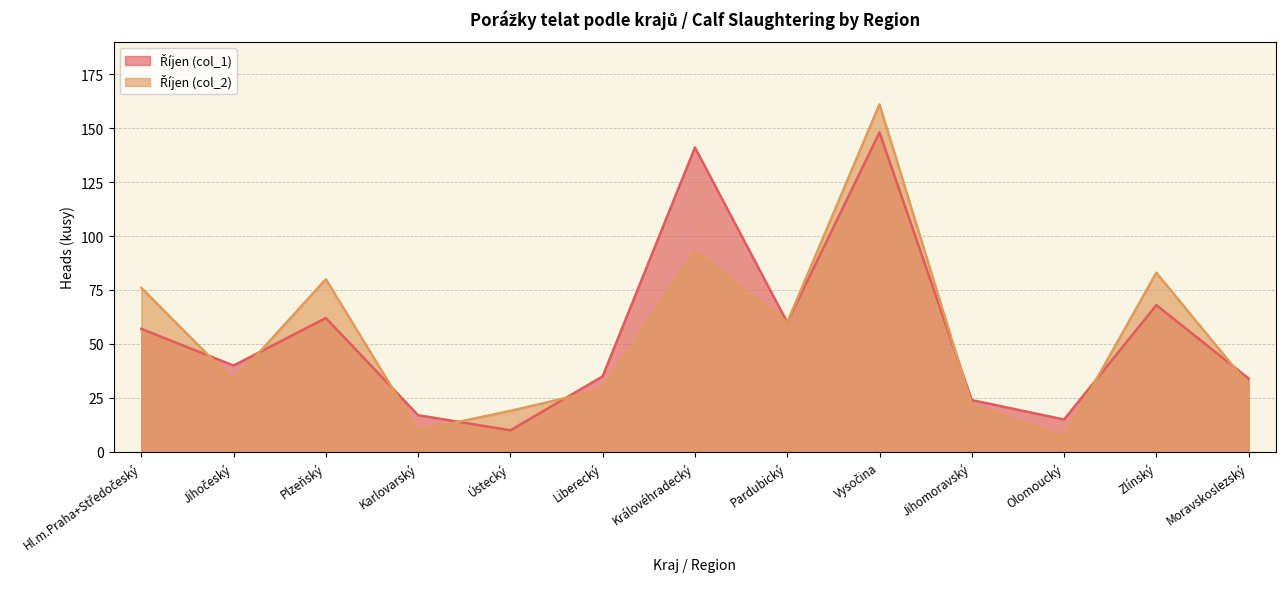

The Říjen (col_1) series shows 26 at Karlovarský. True or false?

False